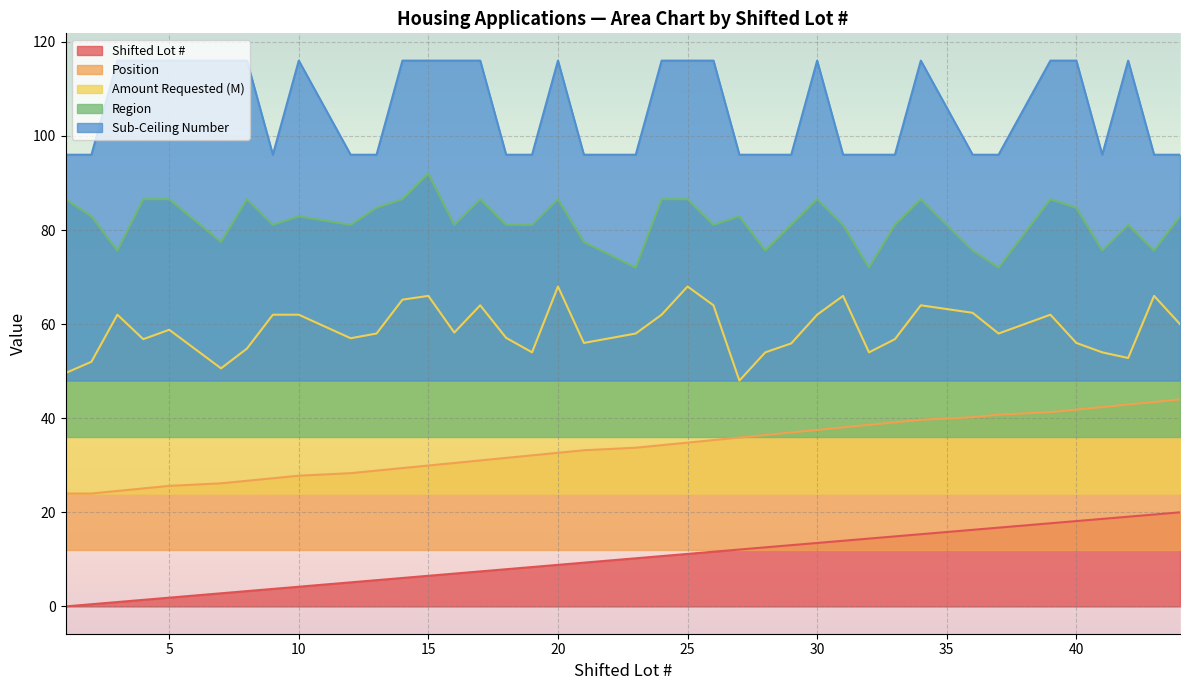

How many lines are shown in the chart?

5